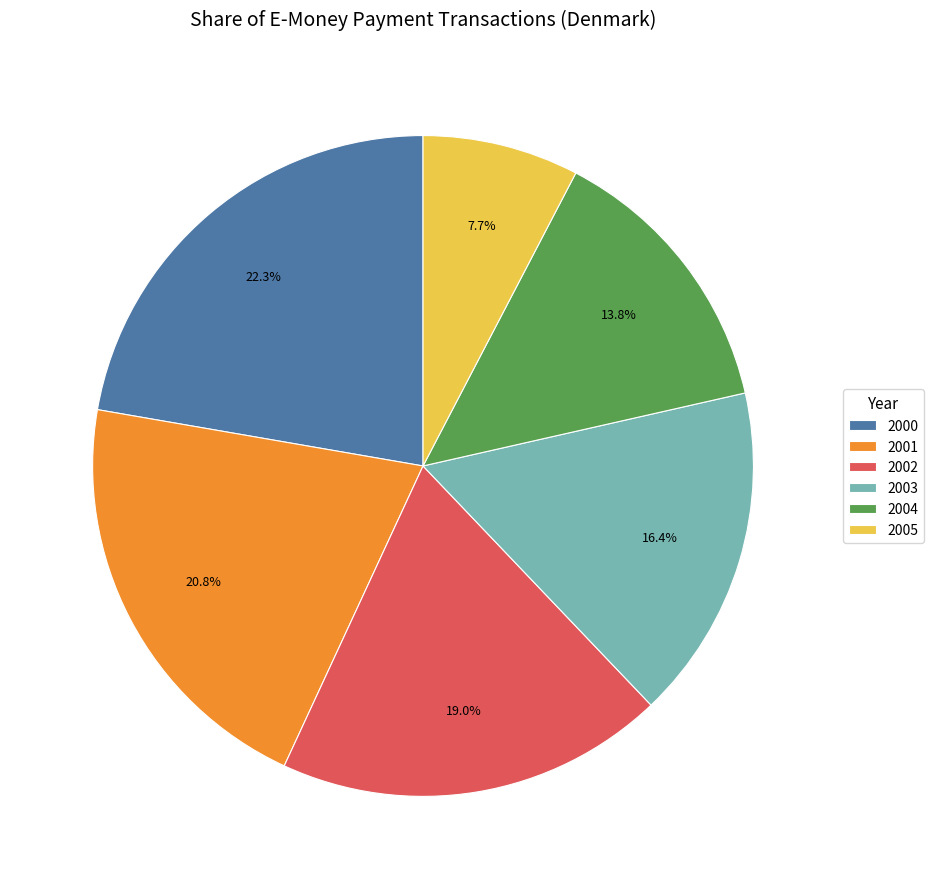

How many slices are in this pie chart?

6